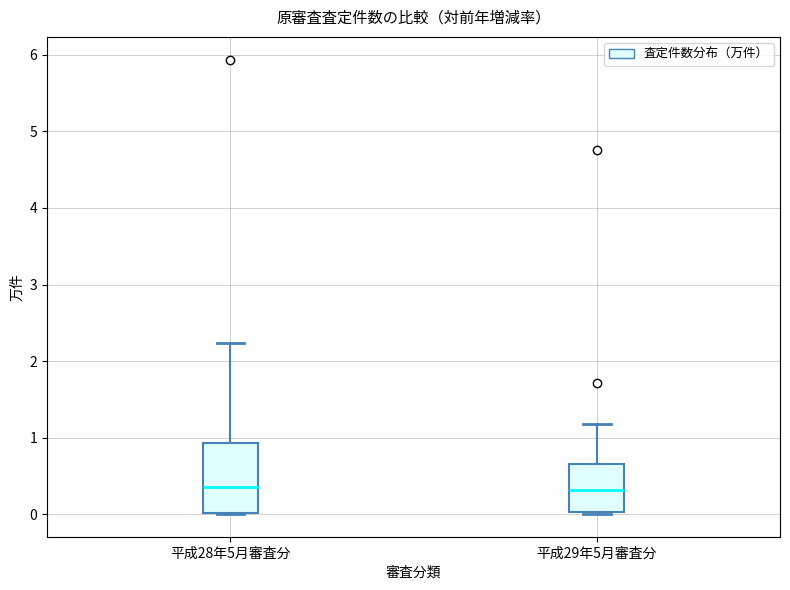

Reading left to right, read every box against the y-axis: the position of its median line, the range the box covers, and the ends of its whiskers. The values are not printed on the chart, so give them approximately, as read against the axis.

平成28年5月審査分: median 0.4, box 0.0 to 0.9, whiskers 0.0 to 2.2
平成29年5月審査分: median 0.3, box 0.0 to 0.7, whiskers 0.0 to 1.2